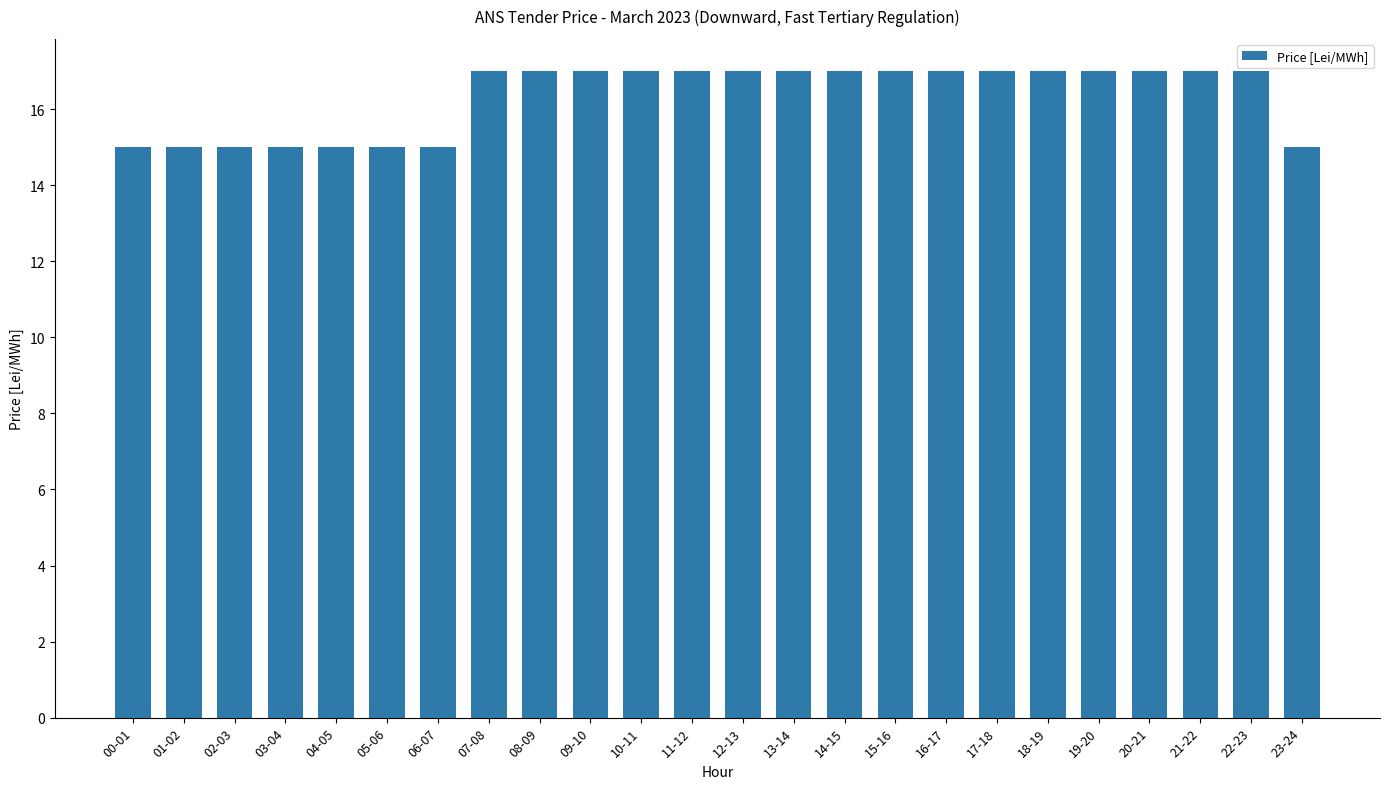

Reading left to right, extract all data points from this chart.

00-01=15	01-02=15	02-03=15	03-04=15	04-05=15	05-06=15	06-07=15	07-08=17	08-09=17	09-10=17	10-11=17	11-12=17	12-13=17	13-14=17	14-15=17	15-16=17	16-17=17	17-18=17	18-19=17	19-20=17	20-21=17	21-22=17	22-23=17	23-24=15